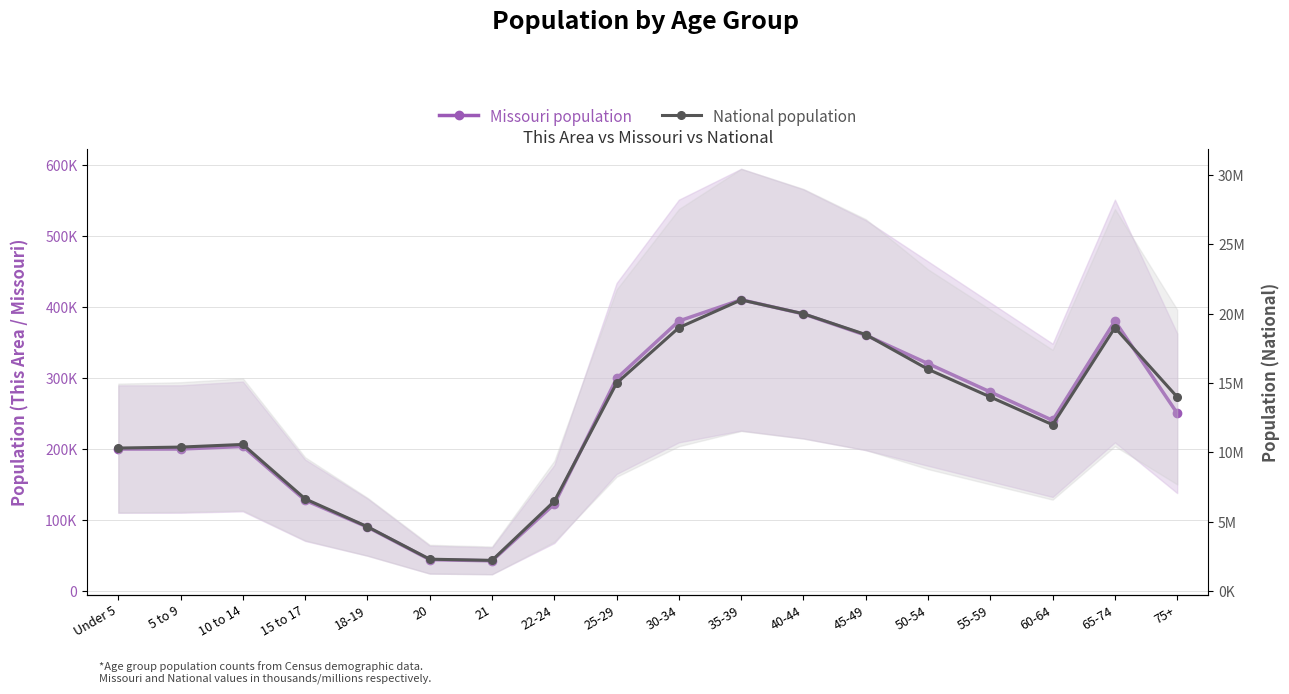

How many lines are shown in the chart?

2